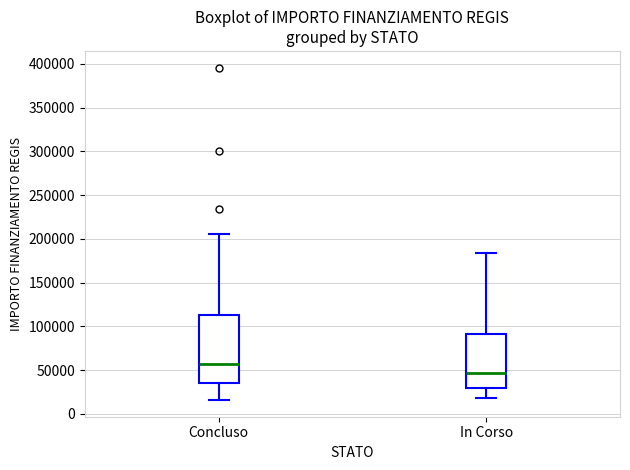

Reading left to right, read every box against the y-axis: the position of its median line, the range the box covers, and the ends of its whiskers. The values are not printed on the chart, so give them approximately, as read against the axis.

Concluso: median 55000, box 35000 to 115000, whiskers 15000 to 205000
In Corso: median 45000, box 30000 to 90000, whiskers 20000 to 185000